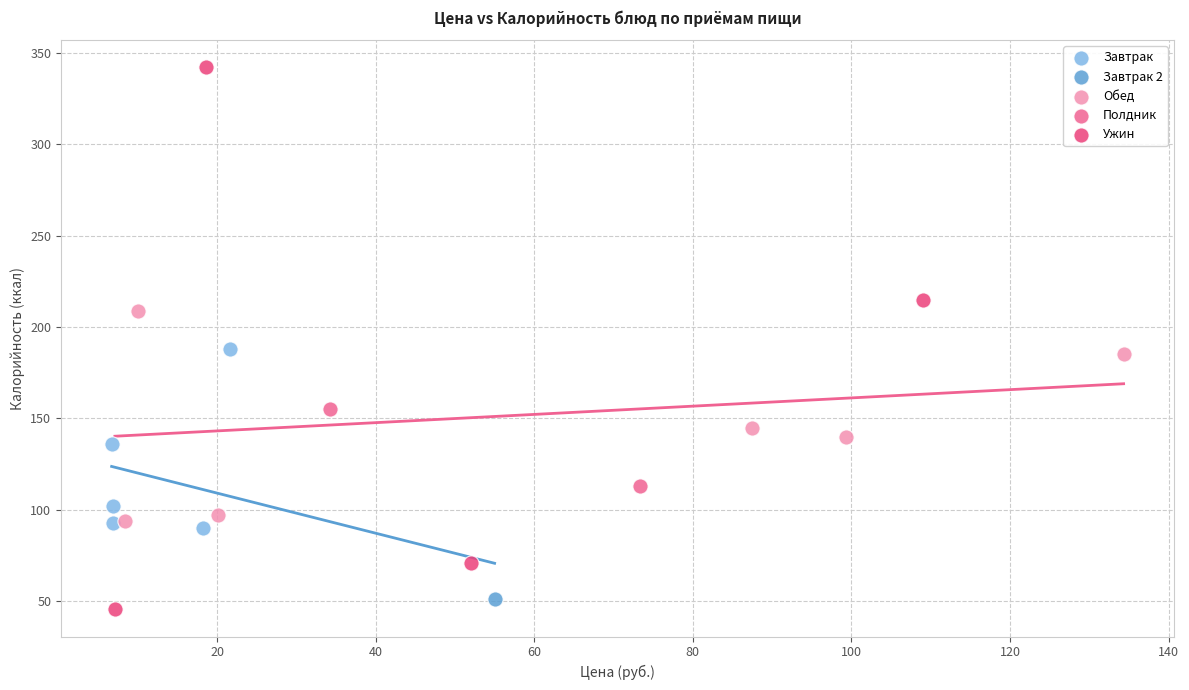

Which series reaches the minimum Y coordinate?

Ужин